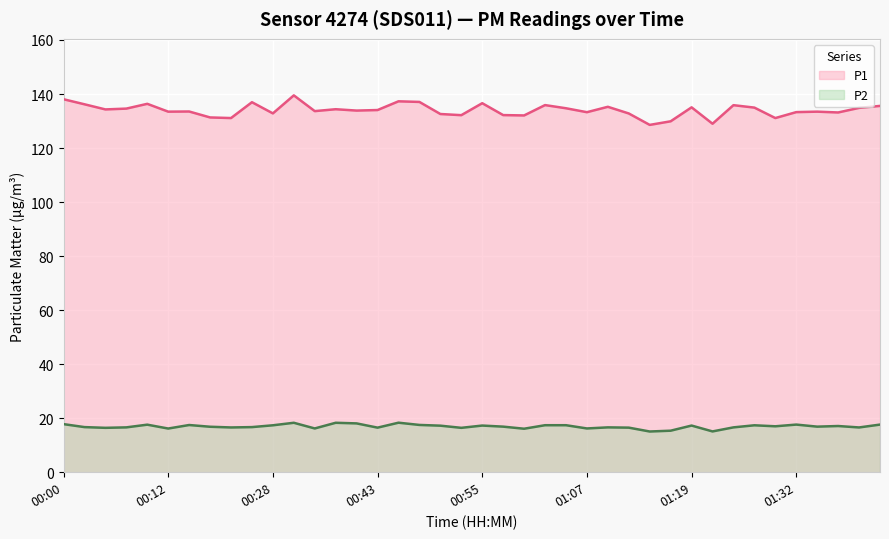

What position from the right is 01:19?

10